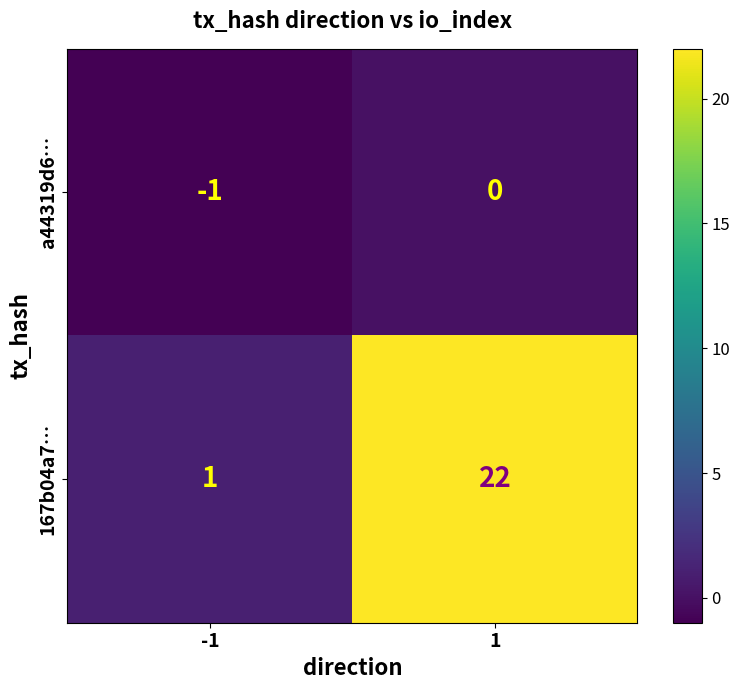

Count the number of categories in the chart.

2